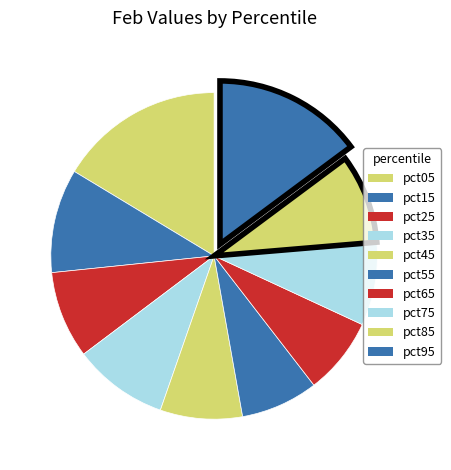

How many slices are in this pie chart?

10